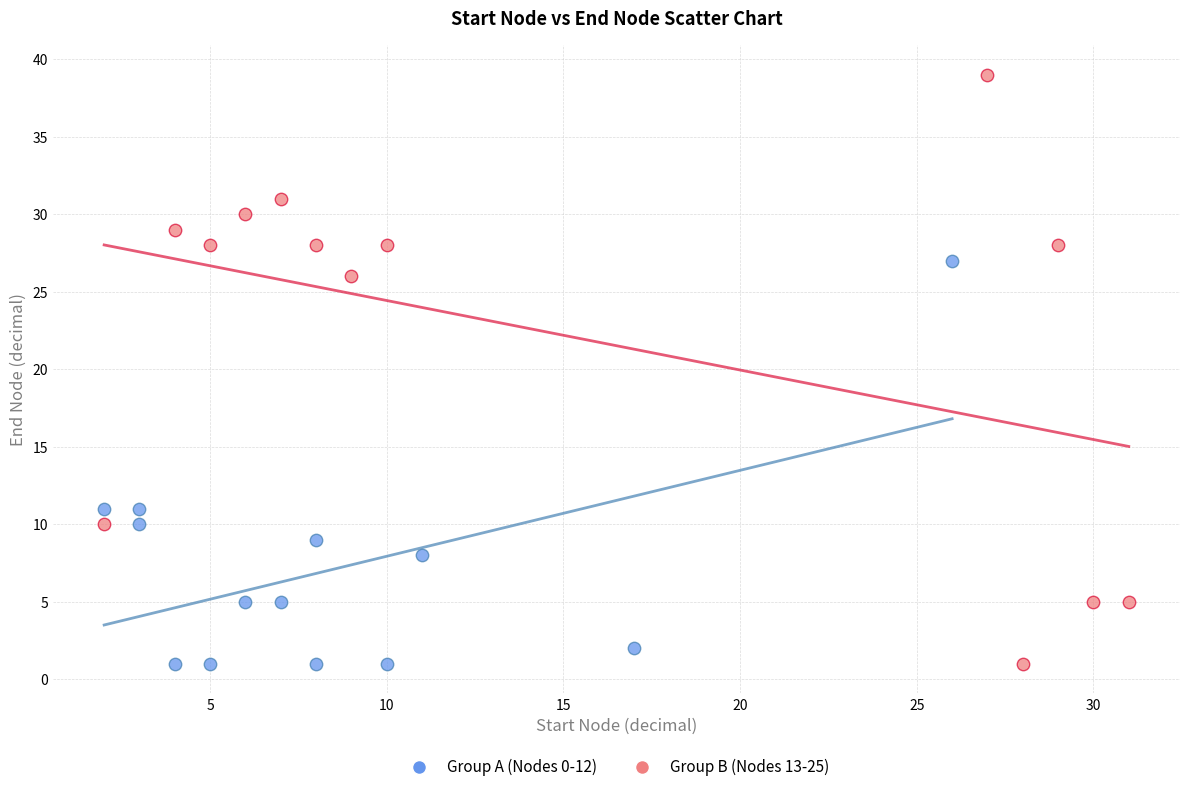

Which series has the largest Y range (max minus min)?

Group B (Nodes 13-25)